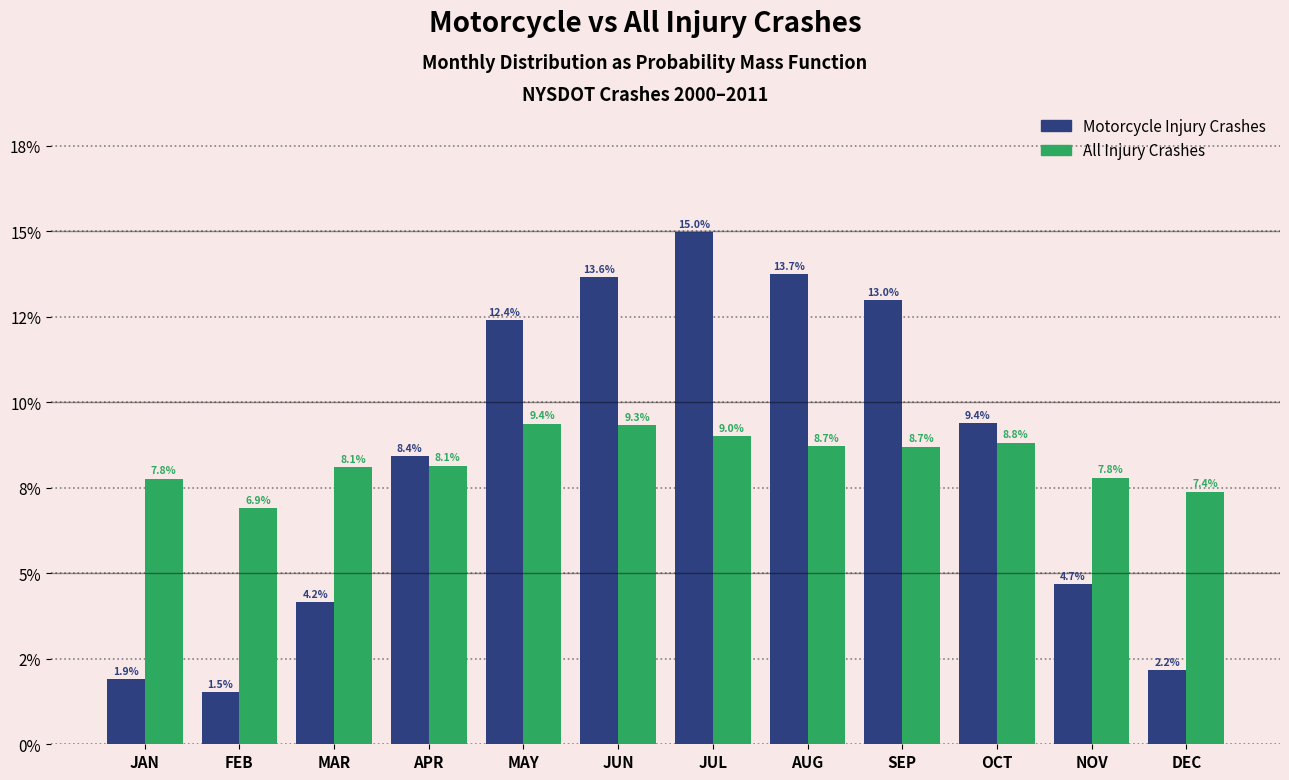

Does the chart contain any negative values?

No